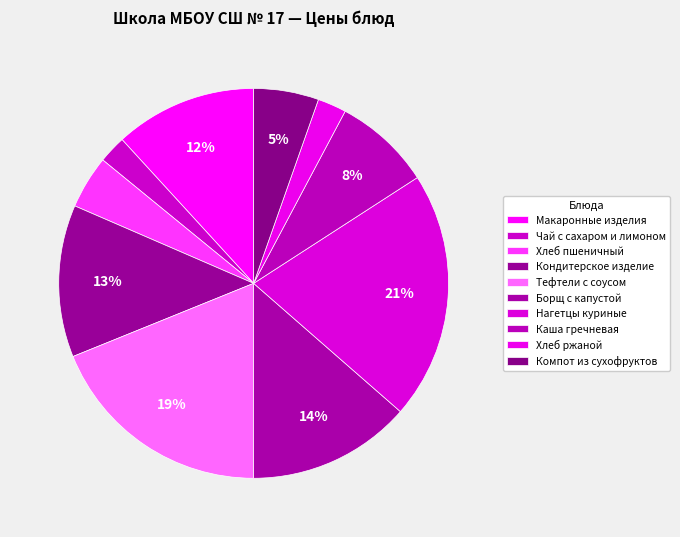

True or false: Тефтели с соусом accounts for 19% of the total.

True